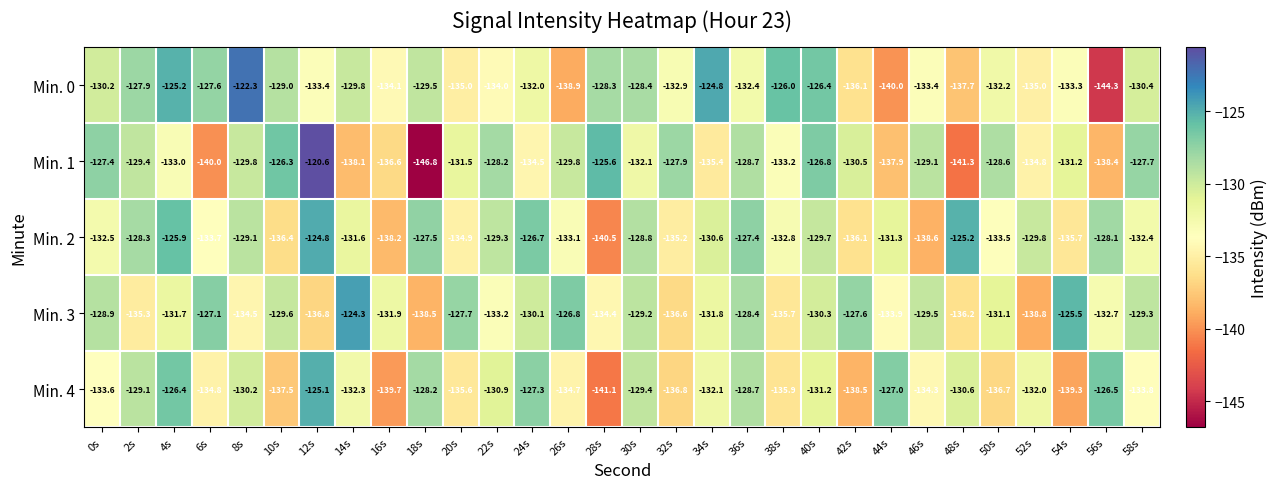

At which category is the sum across all series the highest?

12s